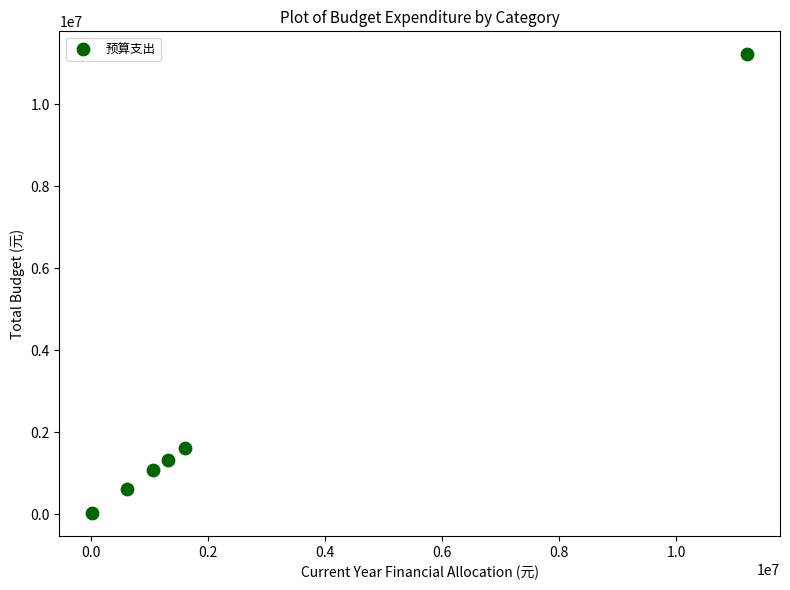

What is the average Y value?

2642844